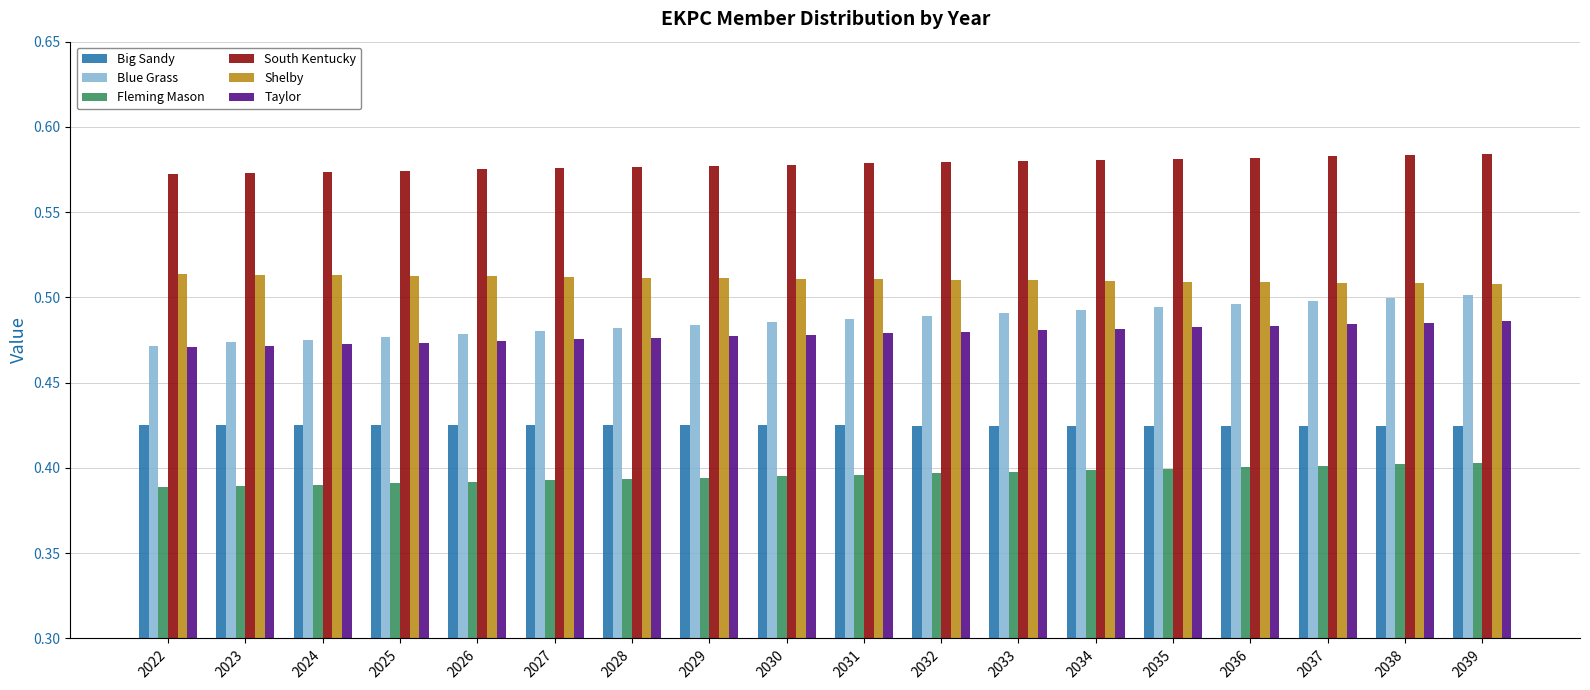

Count the Taylor values in the range 0 to 1.

18